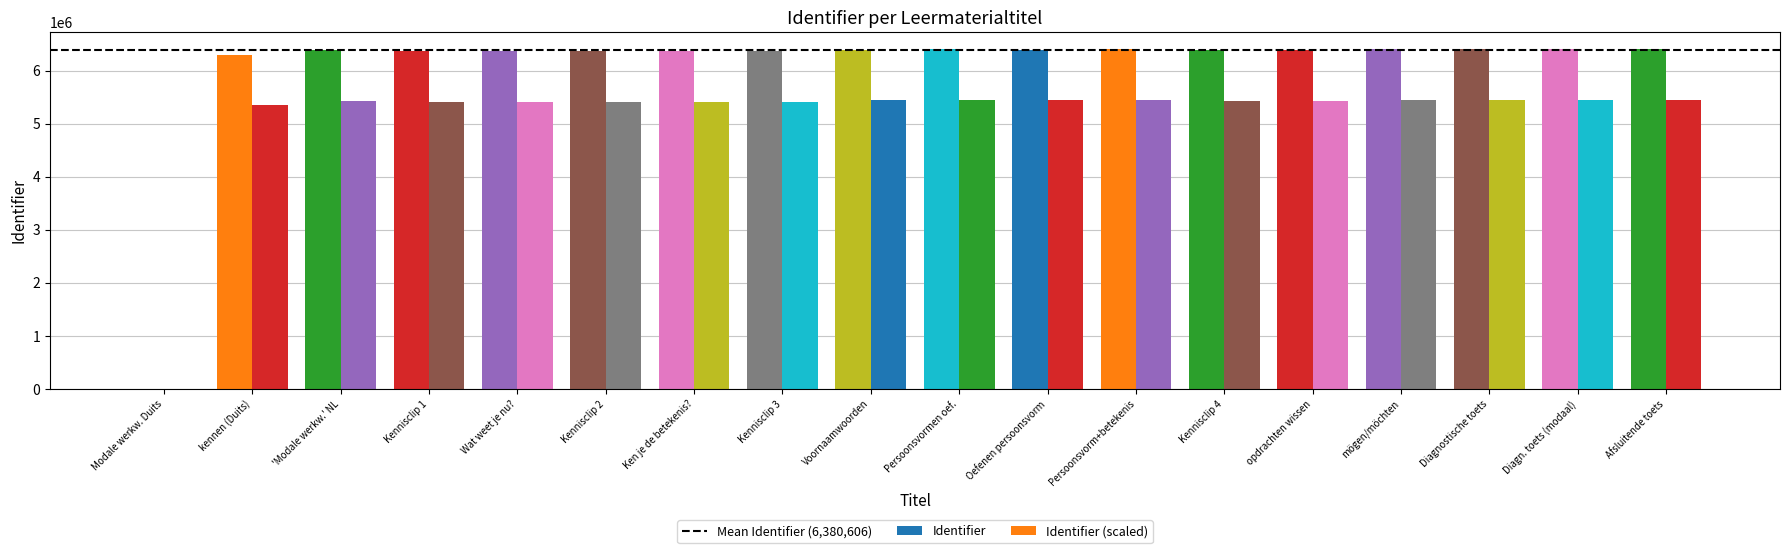

How many series are shown in this chart?

2